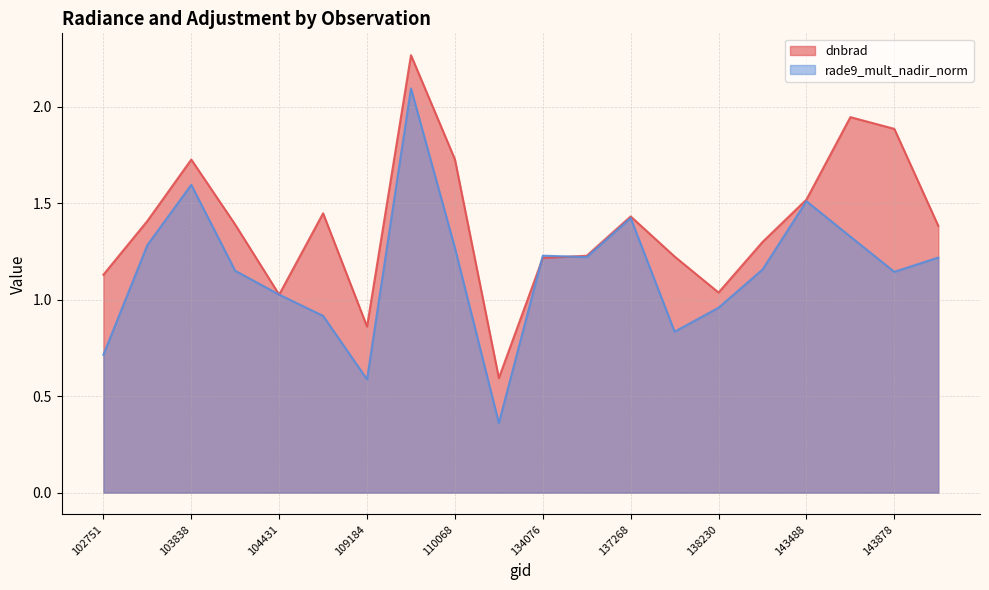

Which series ends up on top after the final intersection of rade9_mult_nadir_norm and dnbrad?

dnbrad